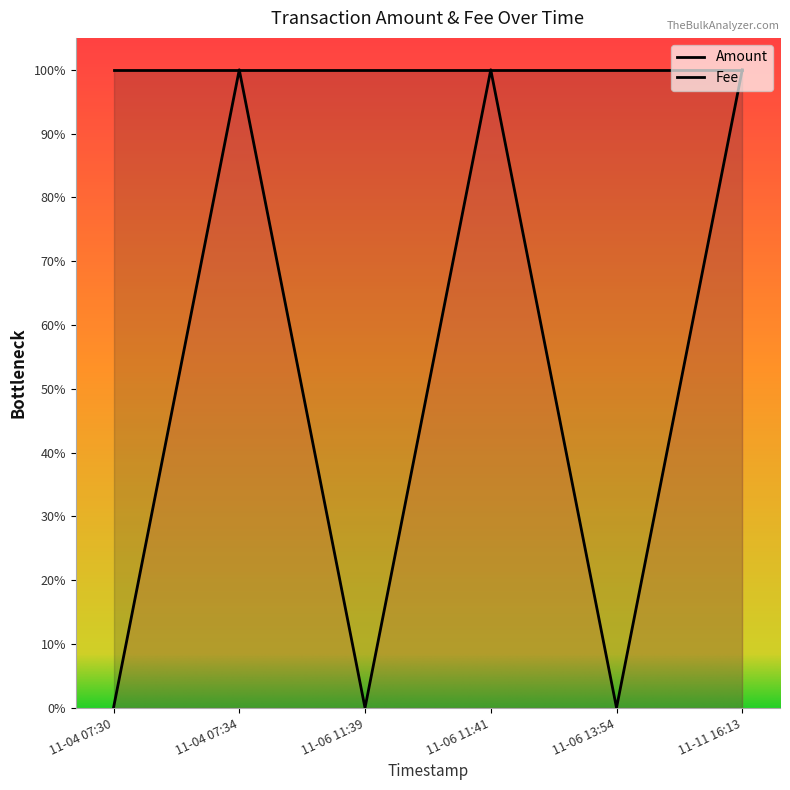

Is it true that the value at 11-06 11:41 is 2?

False